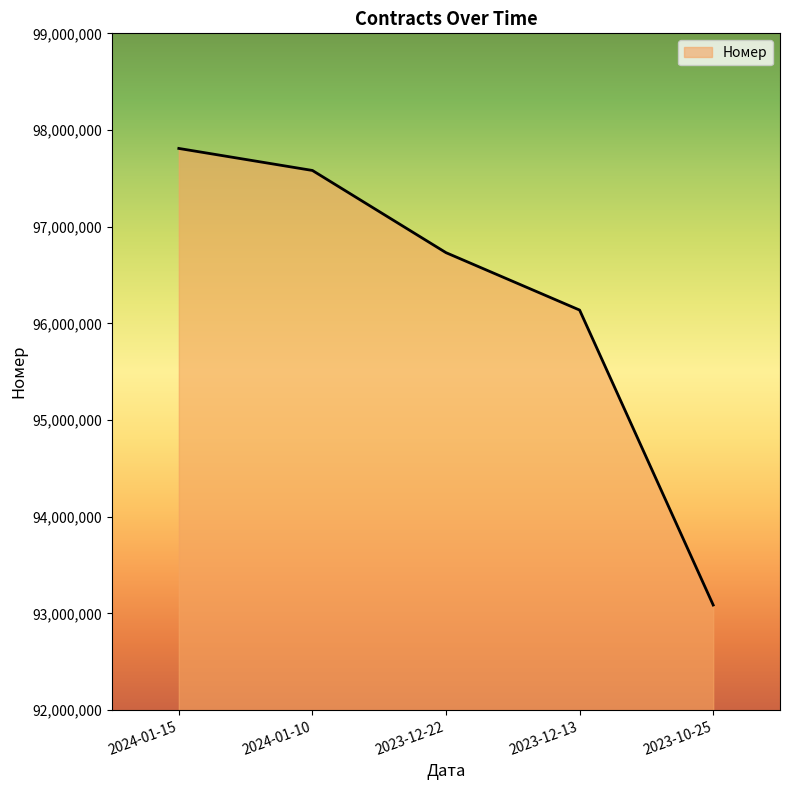

How many categories are shown in the chart?

5